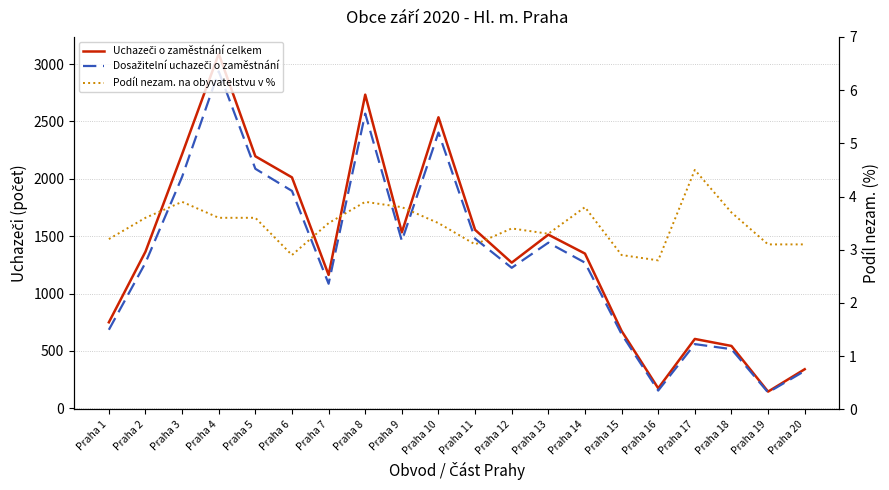

The value of Uchazeči o zaměstnání celkem at Praha 20 is 507.5. True or false?

False